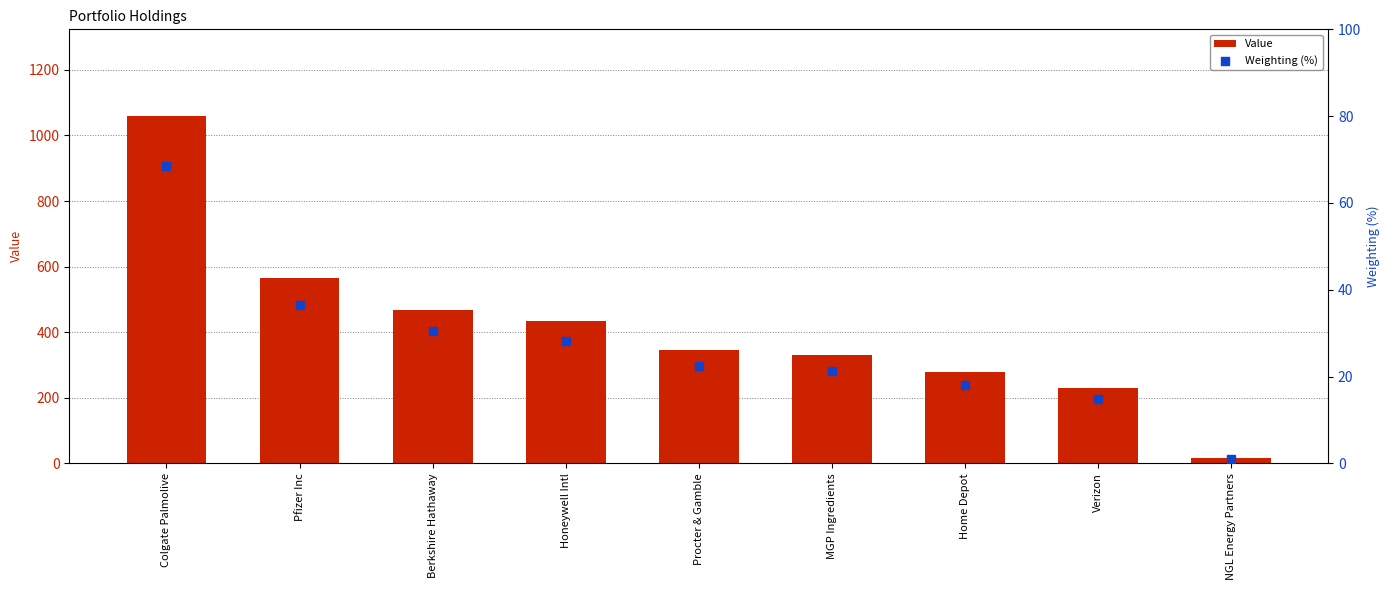

What is the total value across all series at Colgate Palmolive?

1127.6